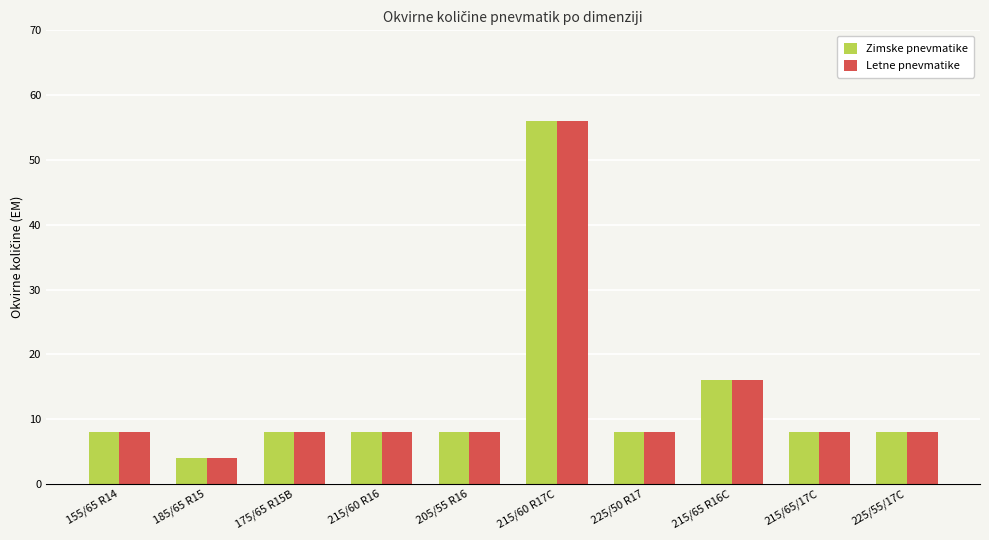

What is the maximum value shown in the chart?

56